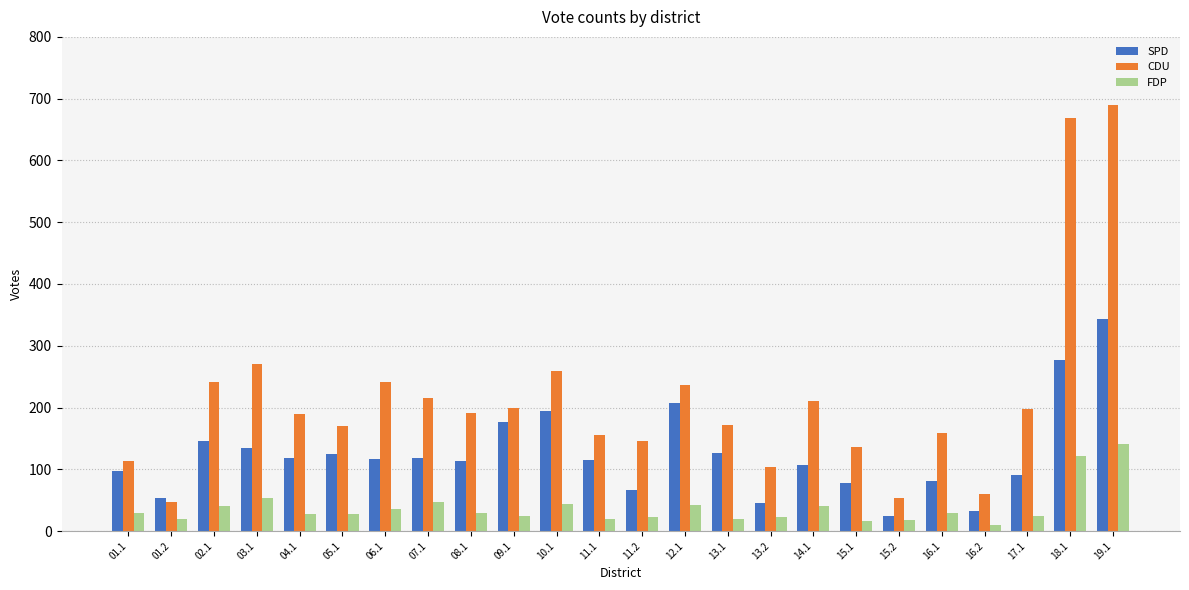

What are all the series names shown in the legend?

SPD, CDU, FDP